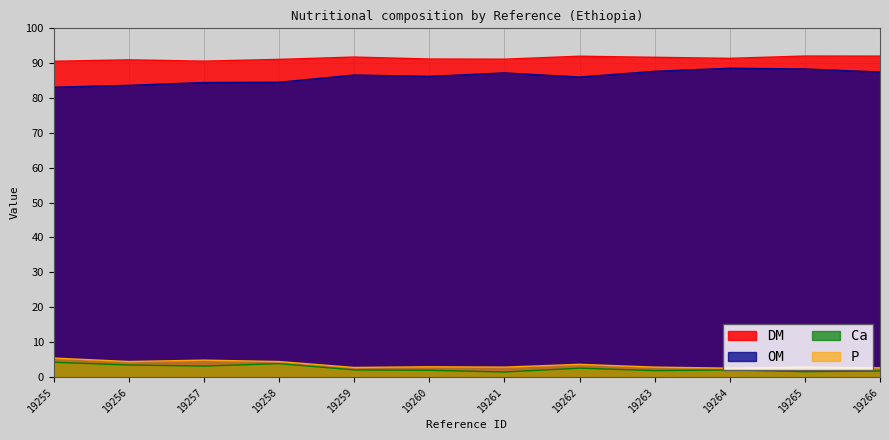

How many lines are shown in the chart?

4